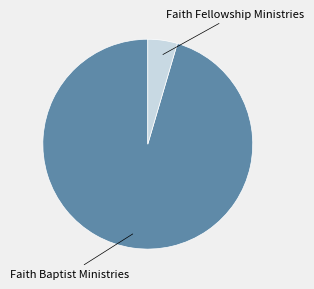

Is there a majority slice in this chart?

Yes